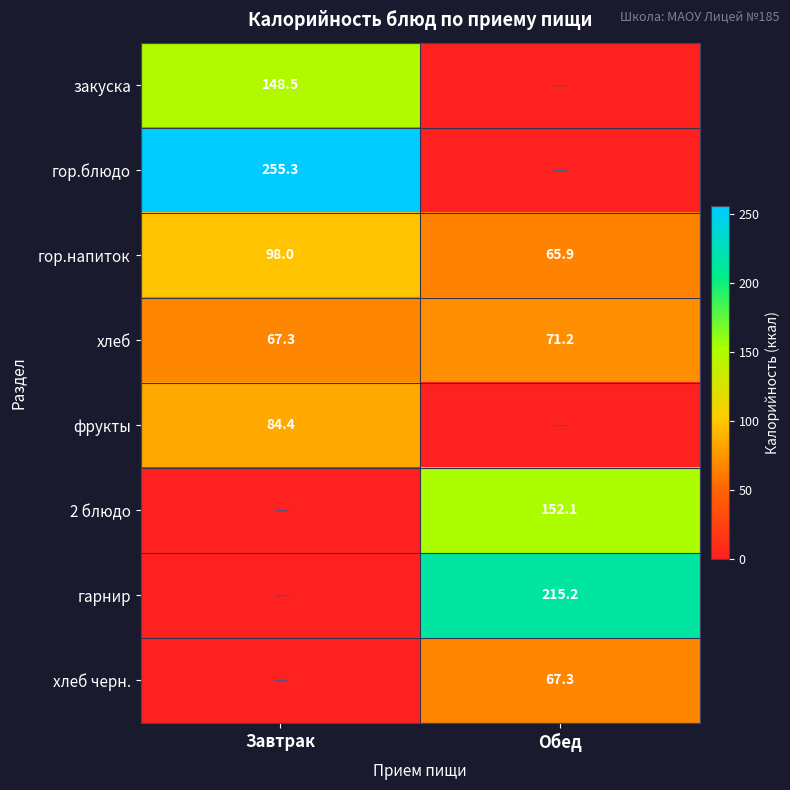

Read the хлеб value at Обед.

71.2